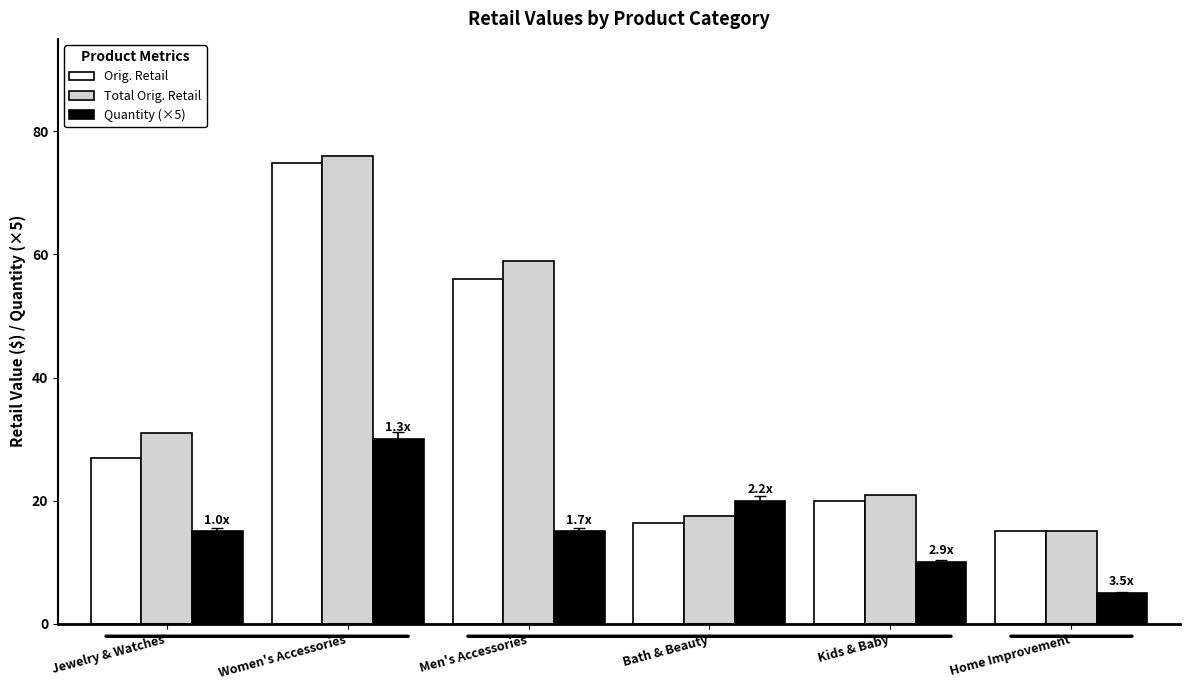

Reading left to right, extract all data points from this chart.

Orig. Retail: 26.9	74.9	56.0	16.4	20.0	15.0
Total Orig. Retail: 30.9	75.9	59.0	17.4	21.0	15.0
Quantity (×5): 15.0	30.0	15.0	20.0	10.0	5.0